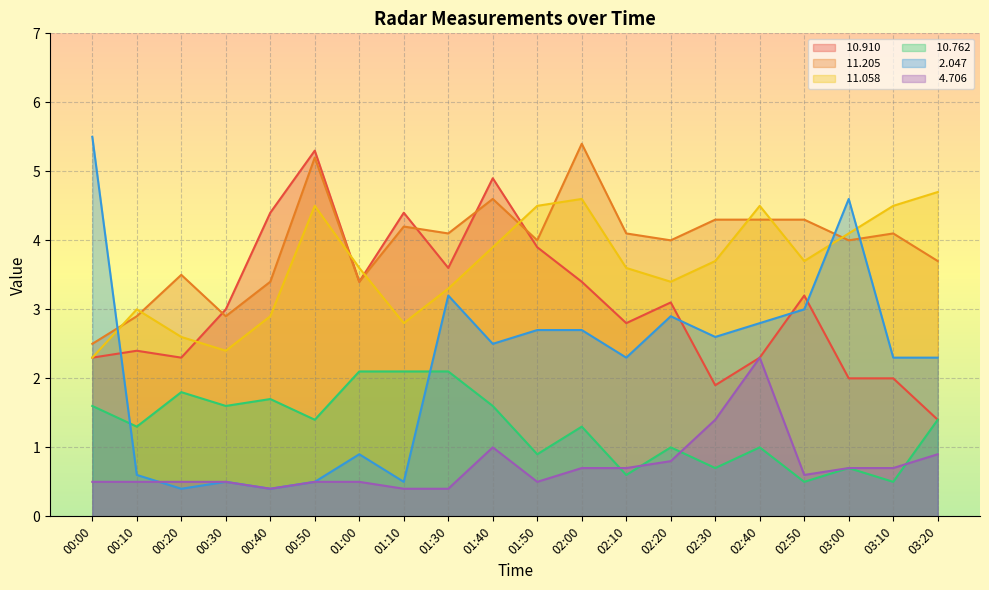

What is the label of the 8th point from the left?

01:10